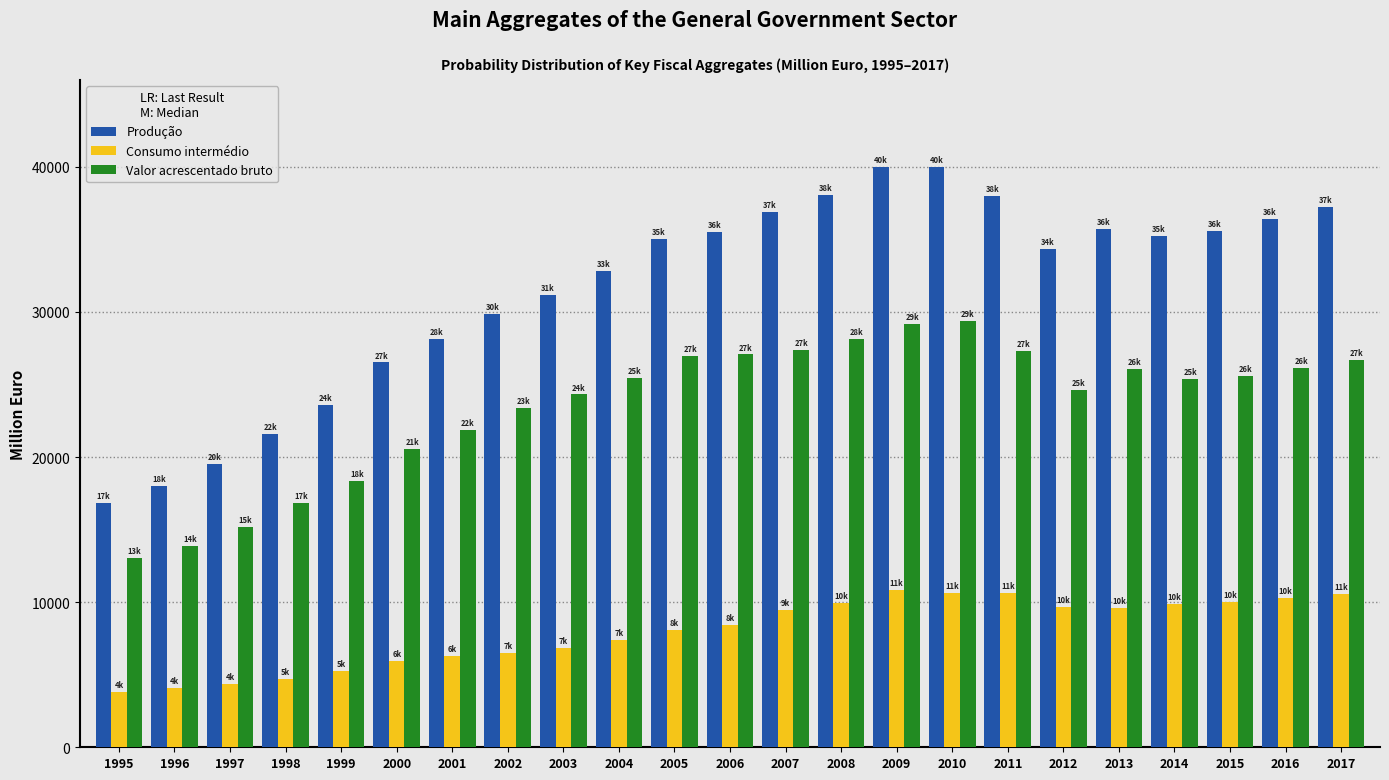

Is it true that Produção equals 15493.2 at 2008?

False